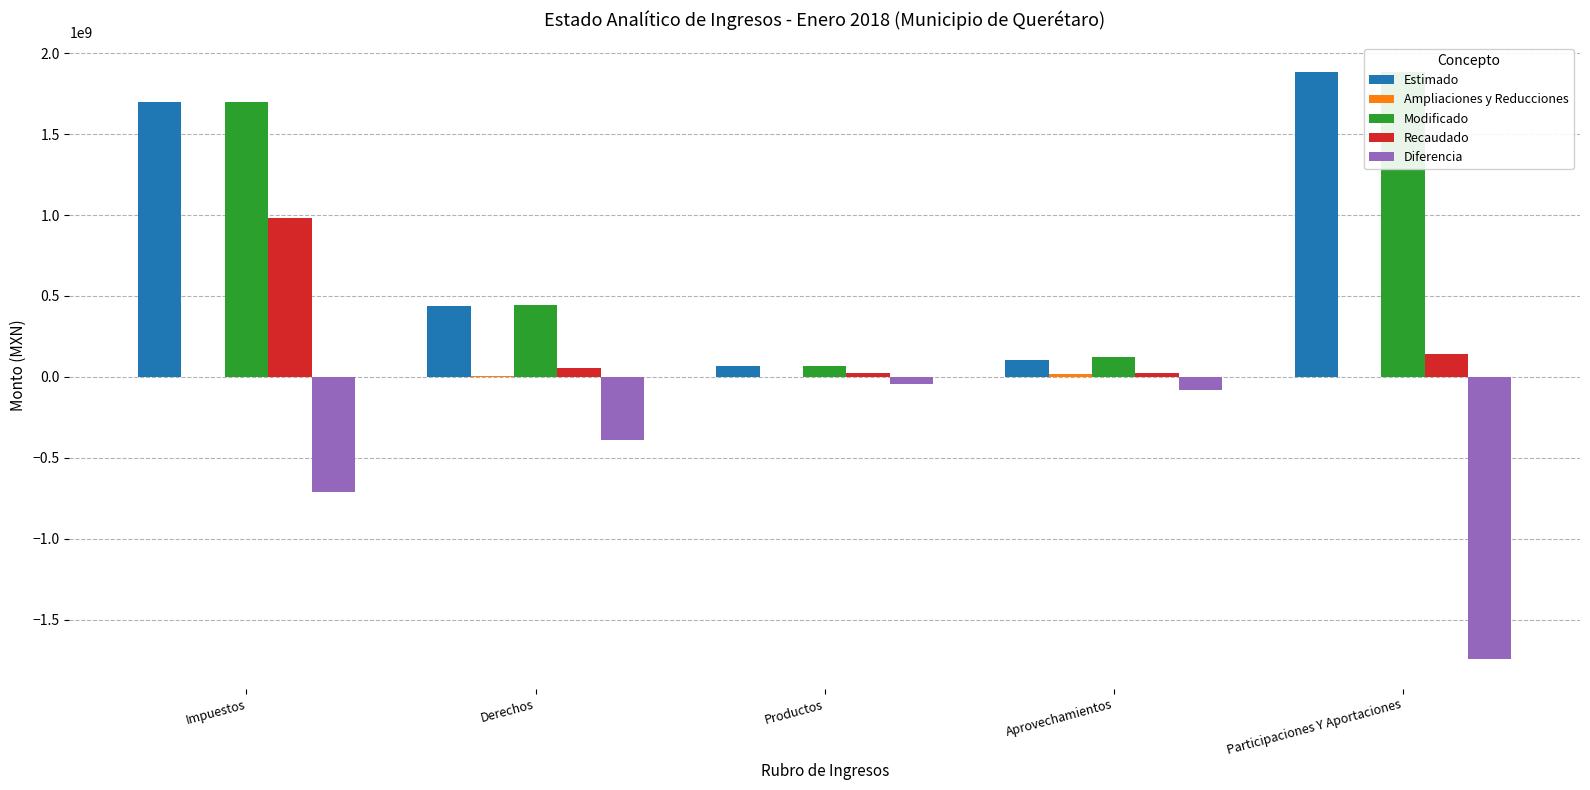

Is the value of Diferencia at Participaciones Y Aportaciones greater than the value of Estimado at Derechos?

No